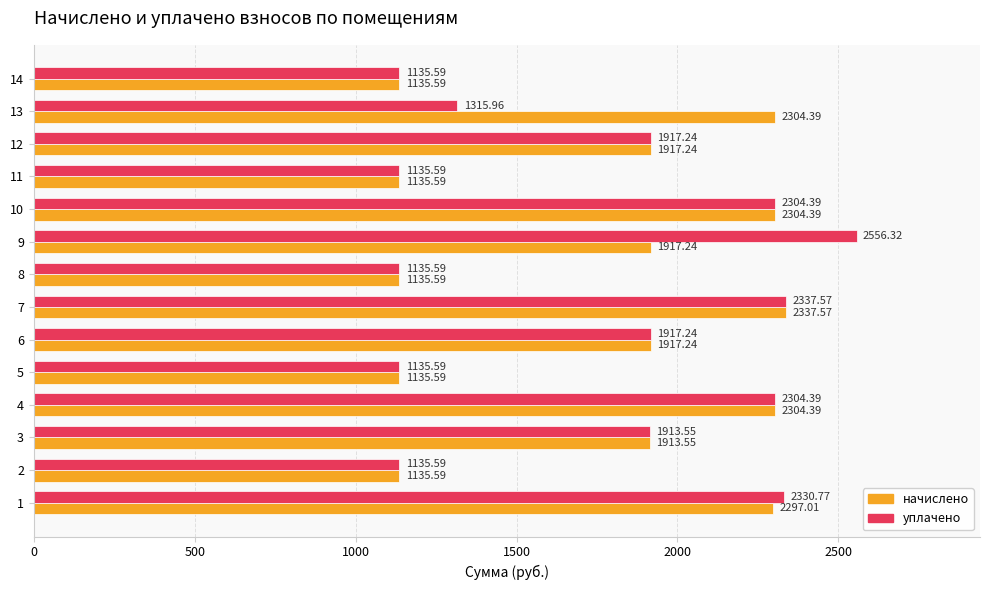

Is the value of уплачено at 8 greater than the value of начислено at 6?

No